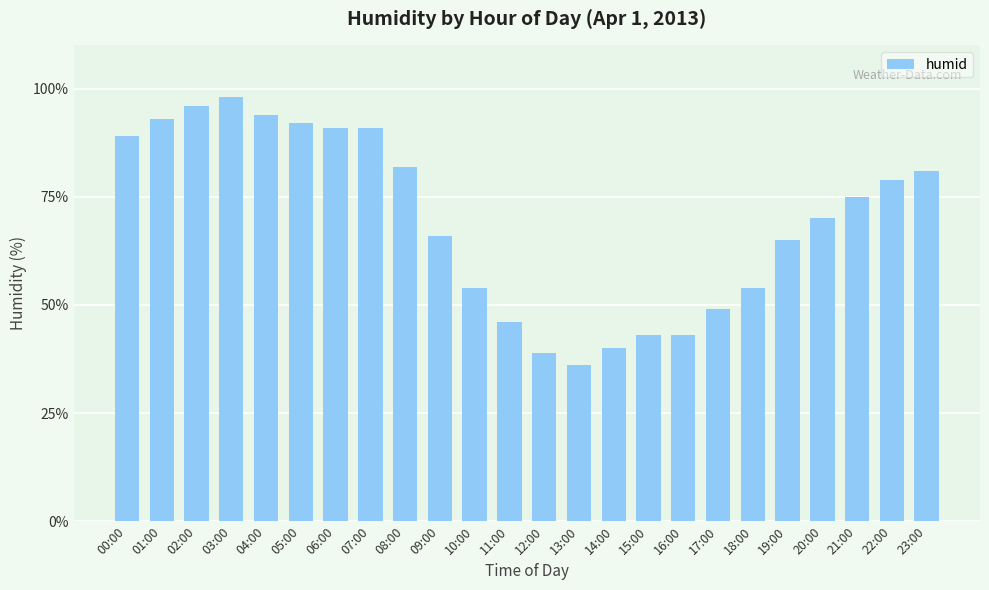

What is the sum of the values at 10:00 and 06:00?

145